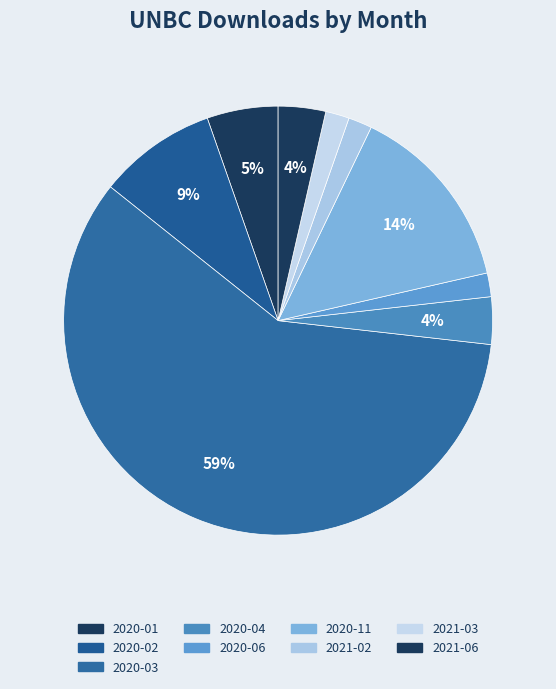

How many segments does this pie chart have?

9